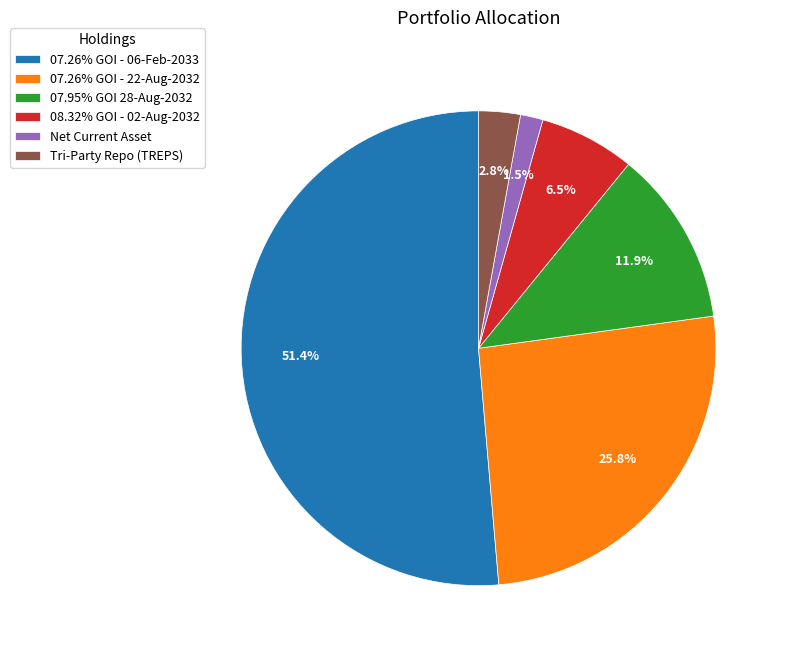

What is the smallest slice in the pie chart?

Net Current Asset